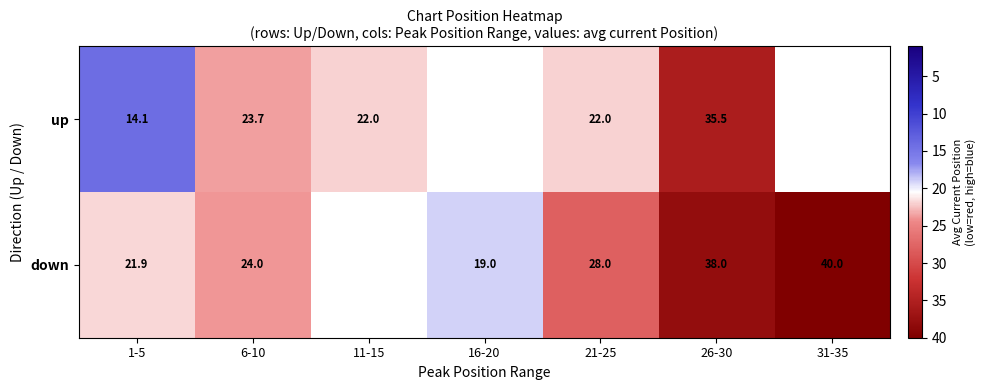

Between 1-5 and 6-10, which series saw the biggest shift?

up